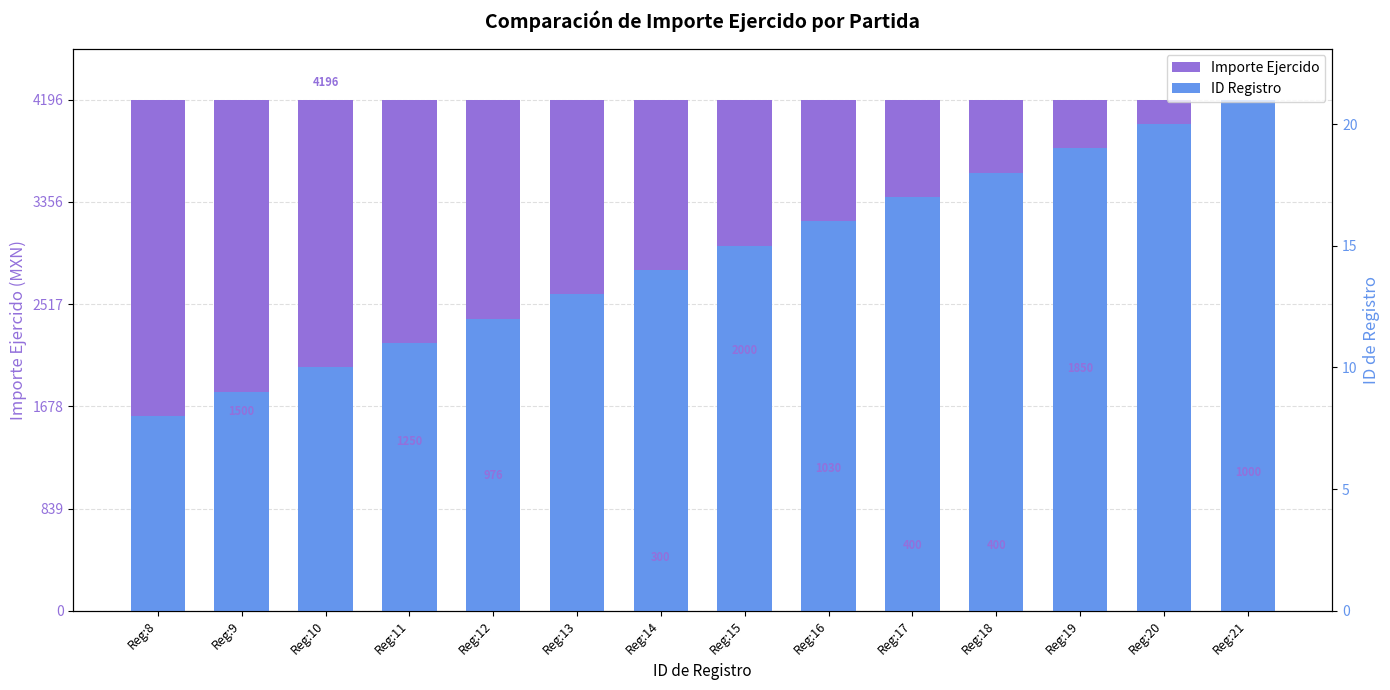

List the series in order of their overall mean, highest first.

Importe Ejercido, ID Registro